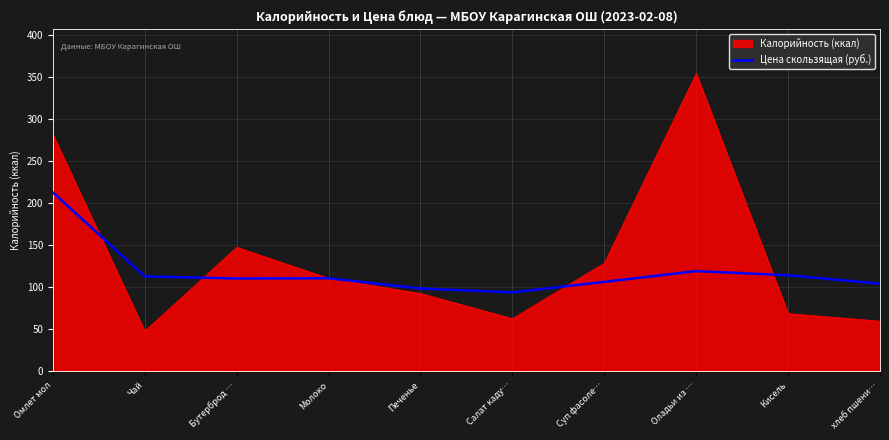

What is the approximate value of Калорийность (ккал) at Оладьи из …?

354.0